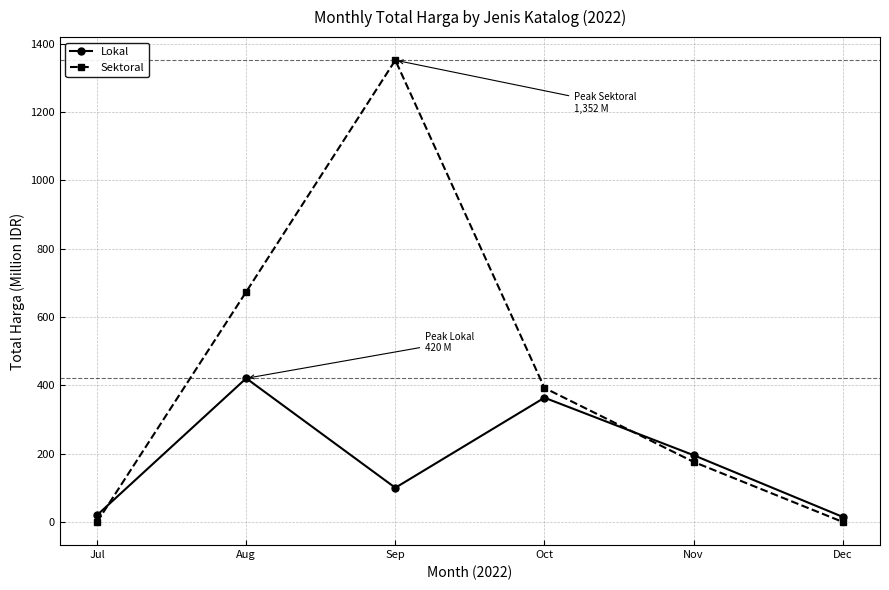

How many data points in Lokal are less than 195?

3